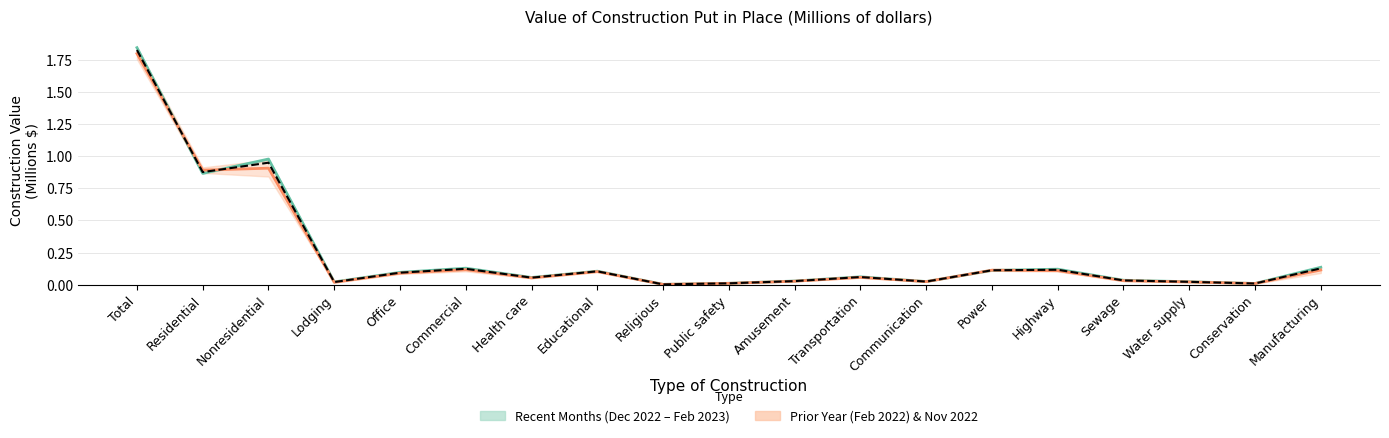

At which label is Feb 2023 closest to 0?

Religious